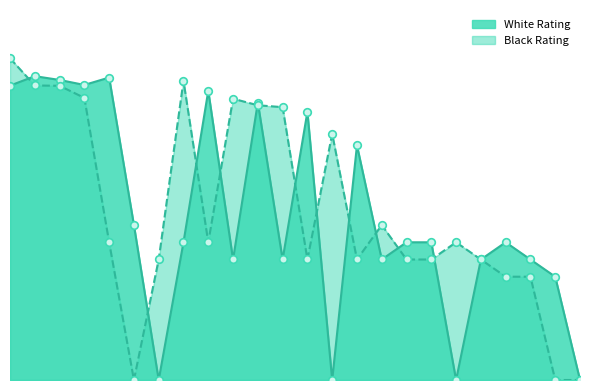

What are all the series names shown in the legend?

White Rating, Black Rating